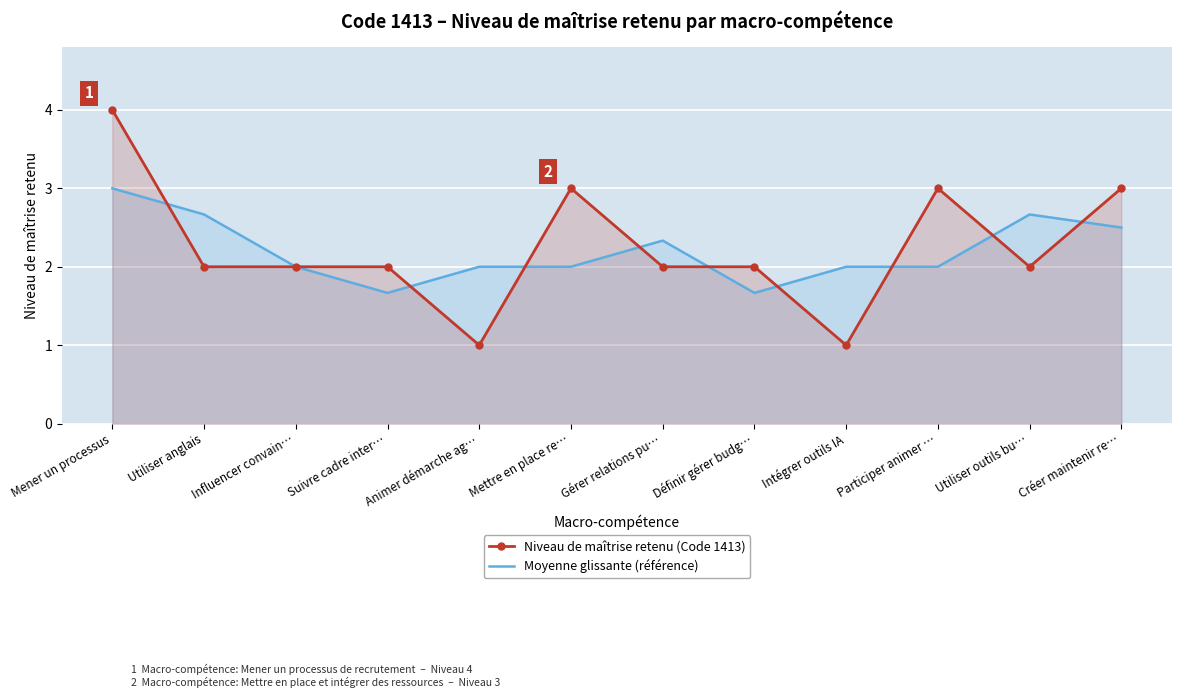

How many distinct data groups are displayed?

2